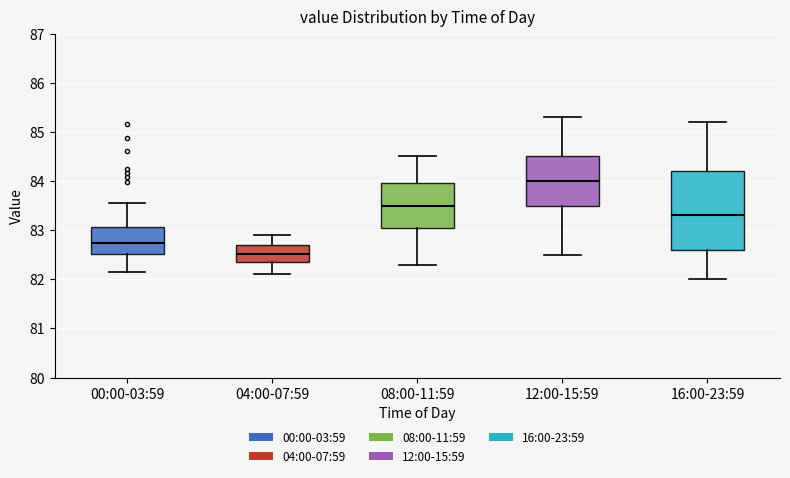

Comparing the boxes themselves (not the whiskers), which one is the tallest?

16:00-23:59